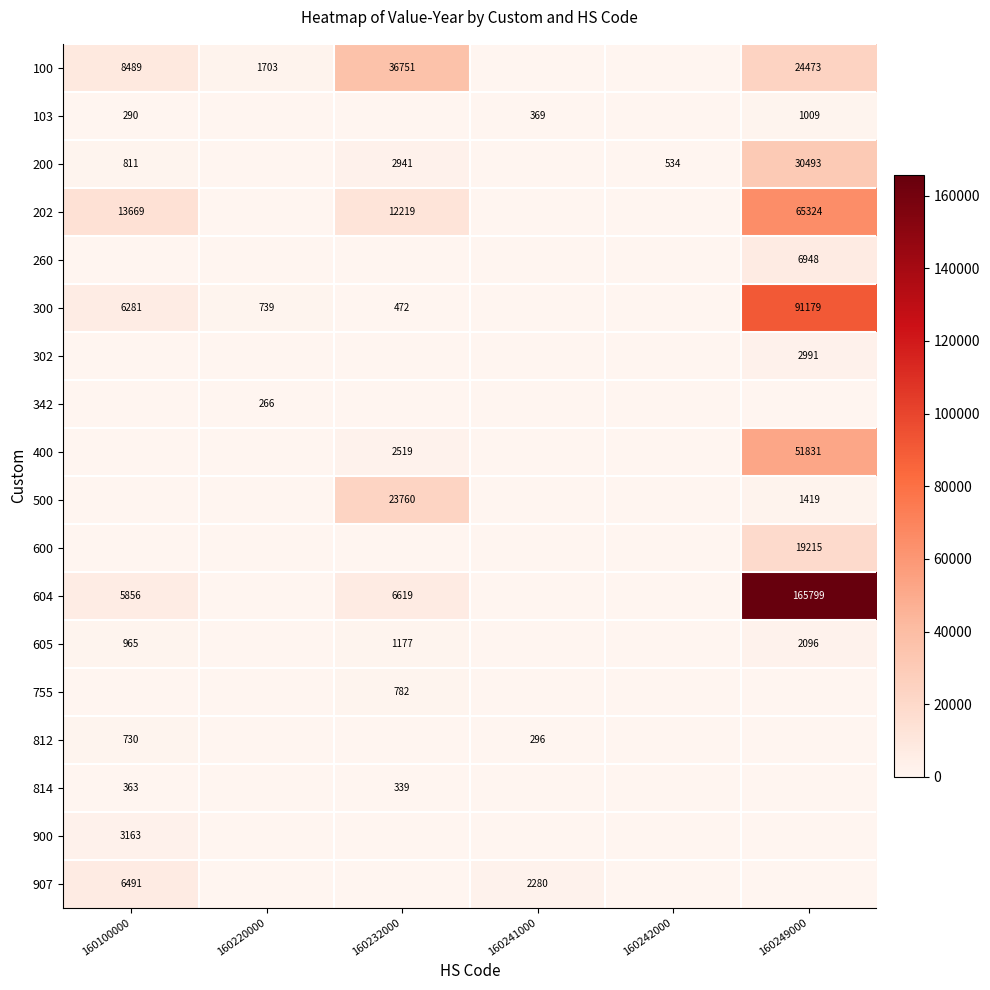

At how many categories does at least one series exceed 70682?

1